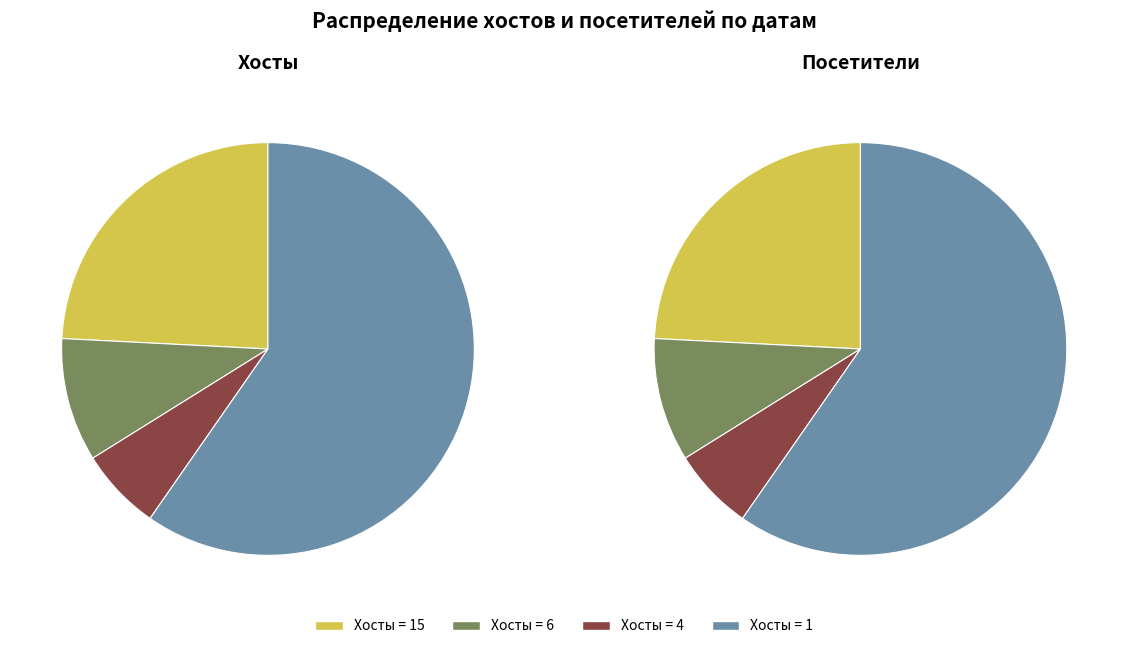

True or false: 2023-12-24 accounts for 1% of the total.

False